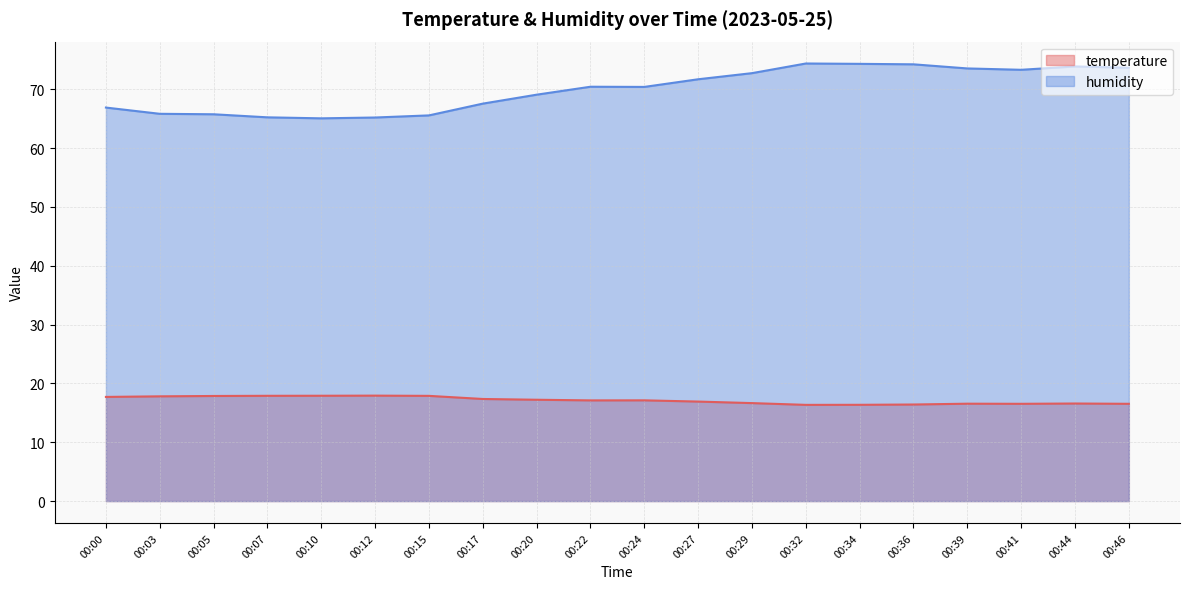

Reading right to left, what are all the values shown in this chart?

temperature: 16.5	16.6	16.5	16.6	16.4	16.4	16.4	16.6	16.9	17.1	17.1	17.2	17.4	17.9	17.9	17.9	17.9	17.9	17.8	17.7
humidity: 73.7	73.9	73.3	73.5	74.2	74.3	74.4	72.7	71.7	70.4	70.4	69.1	67.5	65.5	65.2	65.0	65.2	65.7	65.8	66.9